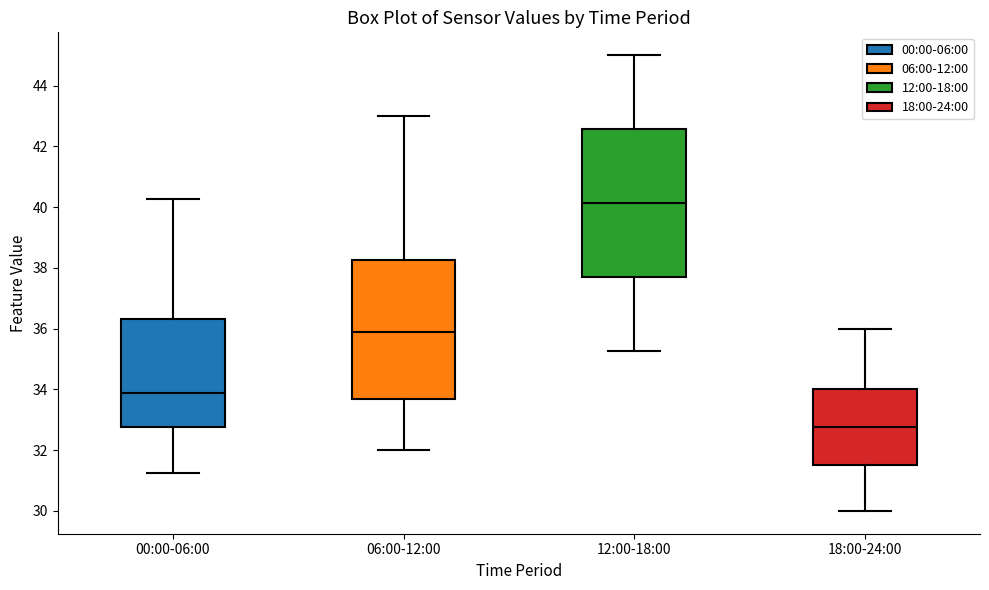

Reading left to right, read every box against the y-axis: the position of its median line, the range the box covers, and the ends of its whiskers. The values are not printed on the chart, so give them approximately, as read against the axis.

00:00-06:00: median 33.8, box 32.8 to 36.4, whiskers 31.2 to 40.2
06:00-12:00: median 35.8, box 33.6 to 38.2, whiskers 32.0 to 43.0
12:00-18:00: median 40.2, box 37.6 to 42.6, whiskers 35.2 to 45.0
18:00-24:00: median 32.8, box 31.6 to 34.0, whiskers 30.0 to 36.0